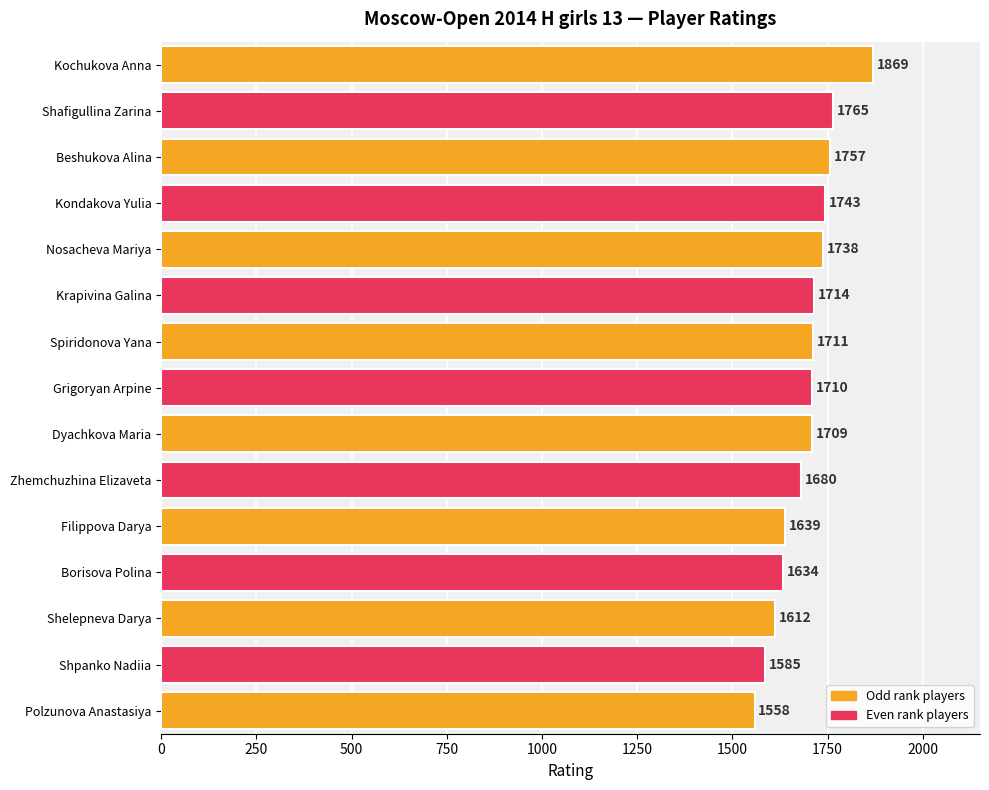

What is the label of the 2nd bar from the bottom?

Shpanko Nadiia